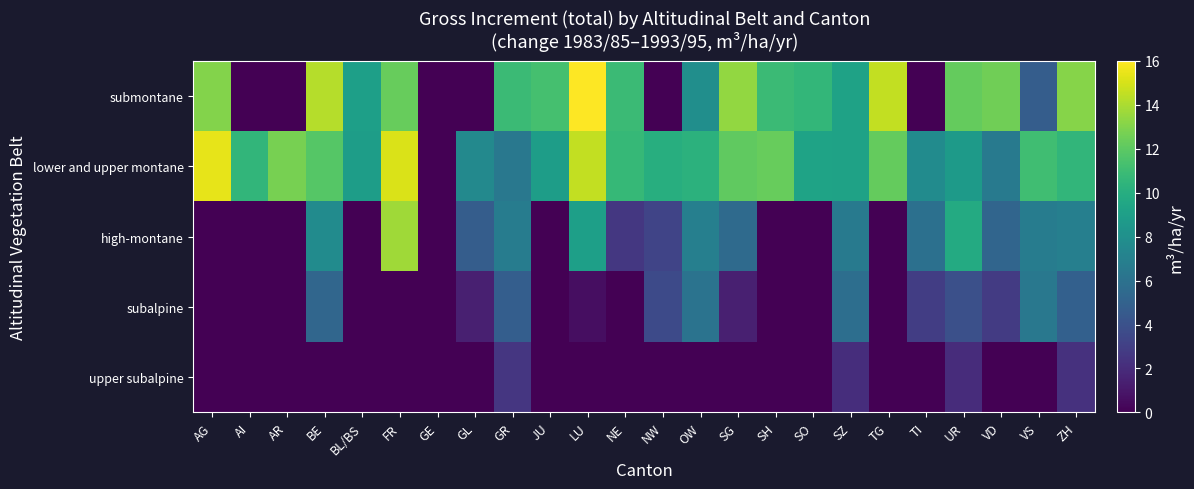

How many distinct data groups are displayed?

5